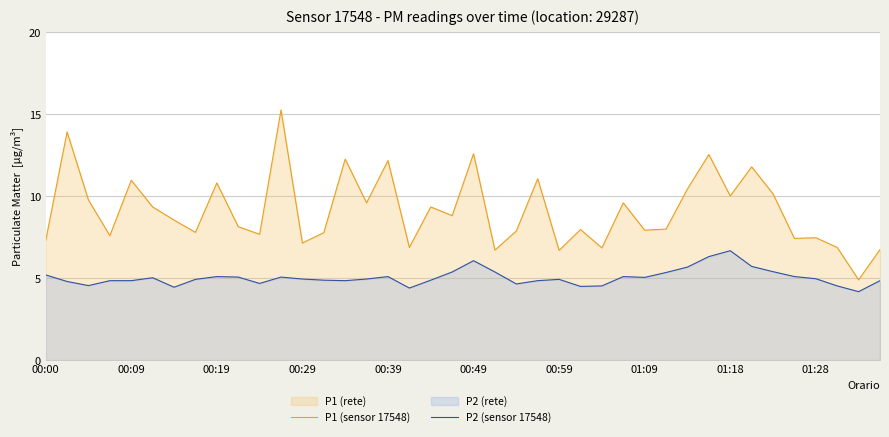

The P1 (sensor 17548) series shows 9.0 at 17. True or false?

False